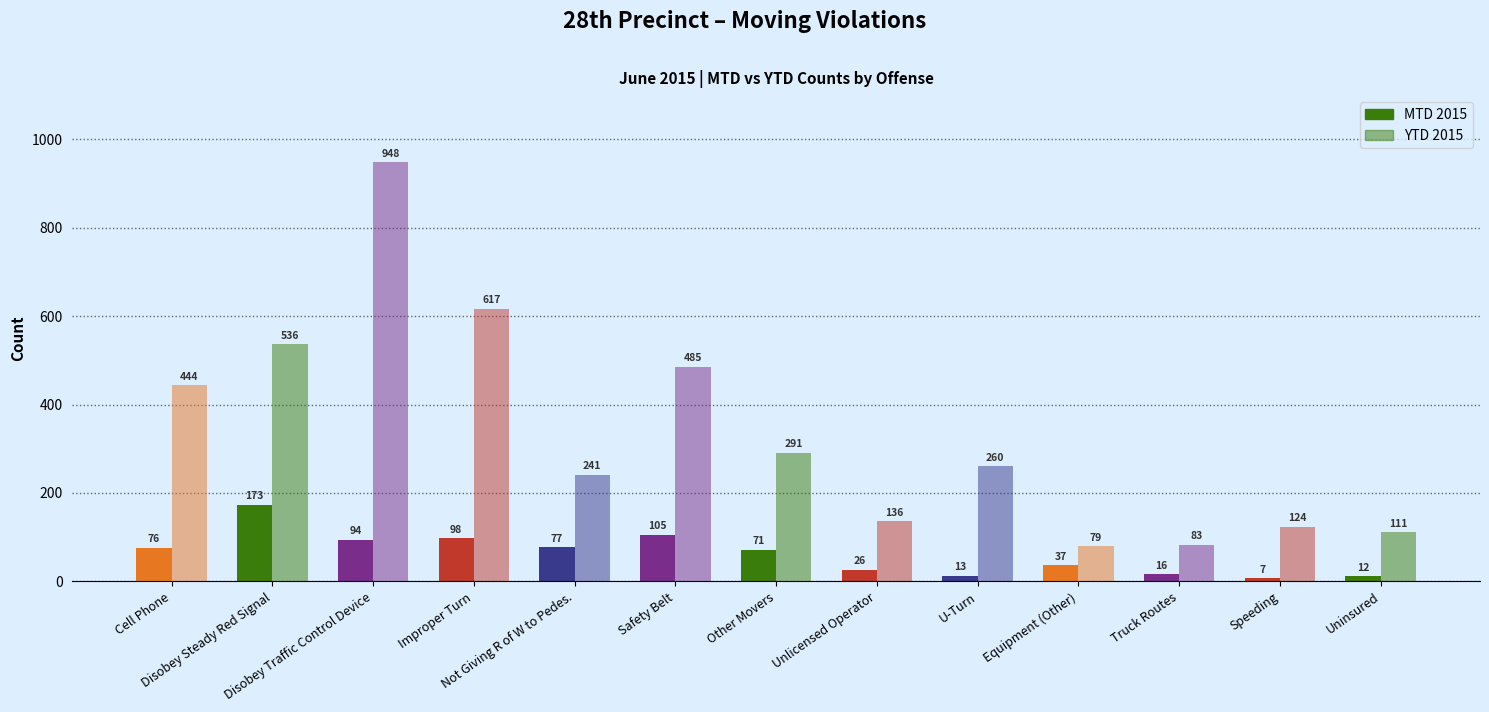

Are the bars grouped side by side (vs. stacked)?

Yes